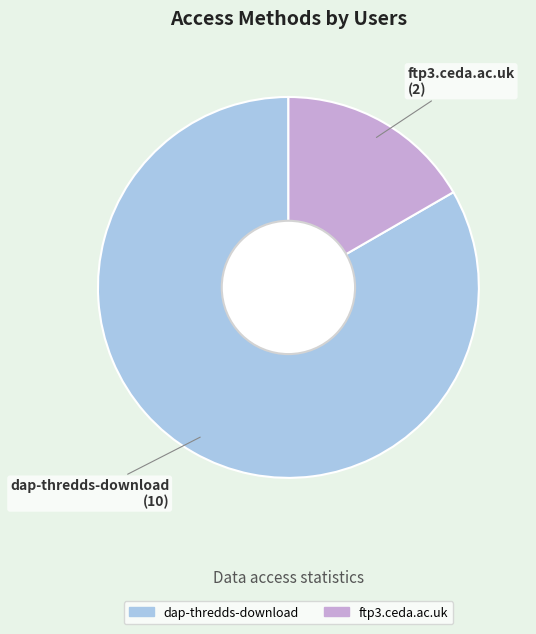

How many segments does this pie chart have?

2